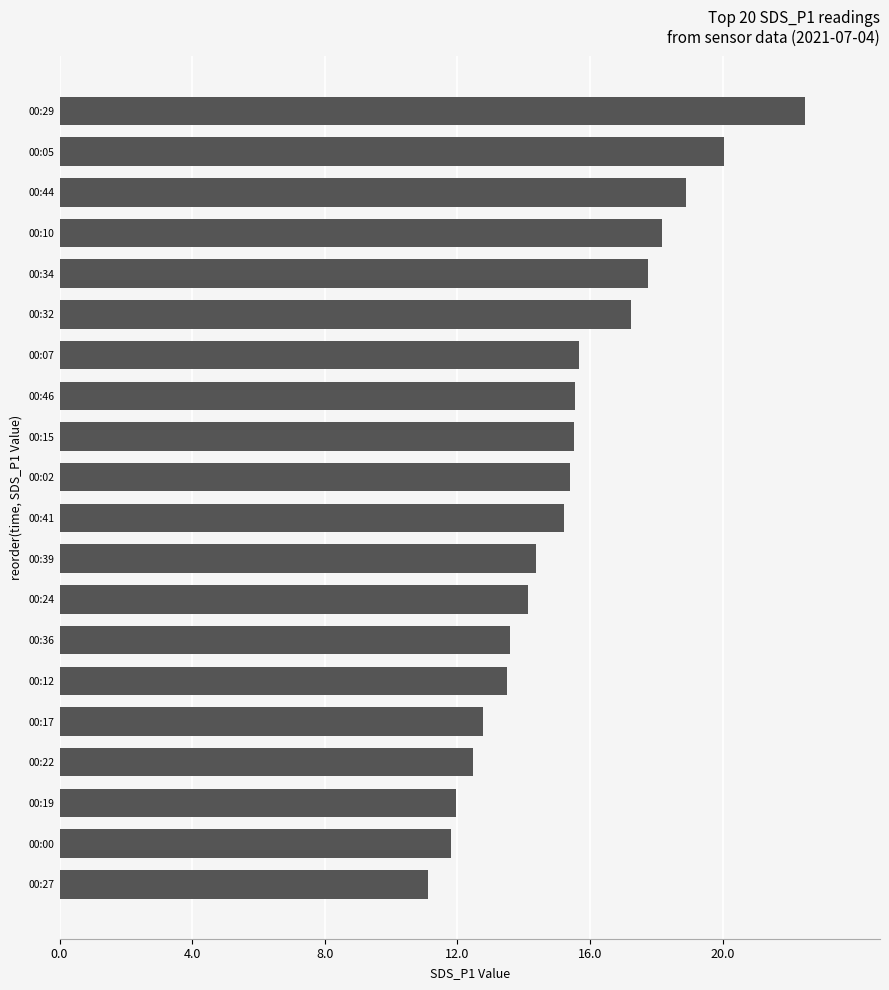

What is the smallest value displayed?

11.1